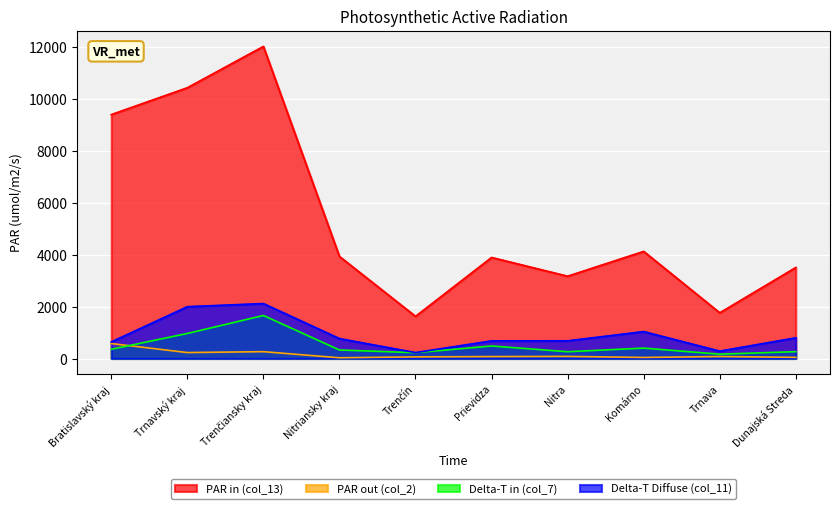

What is the minimum value for Delta-T Diffuse (col_11)?

227